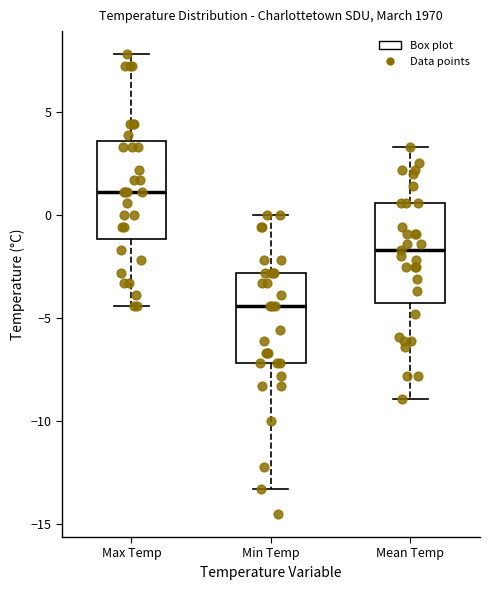

Reading left to right, read every box against the y-axis: the position of its median line, the range the box covers, and the ends of its whiskers. The values are not printed on the chart, so give them approximately, as read against the axis.

Max Temp: median 1.0, box -1.0 to 3.5, whiskers -4.5 to 8.0
Min Temp: median -4.5, box -7.0 to -3.0, whiskers -13.5 to 0.0
Mean Temp: median -1.5, box -4.0 to 0.5, whiskers -9.0 to 3.5